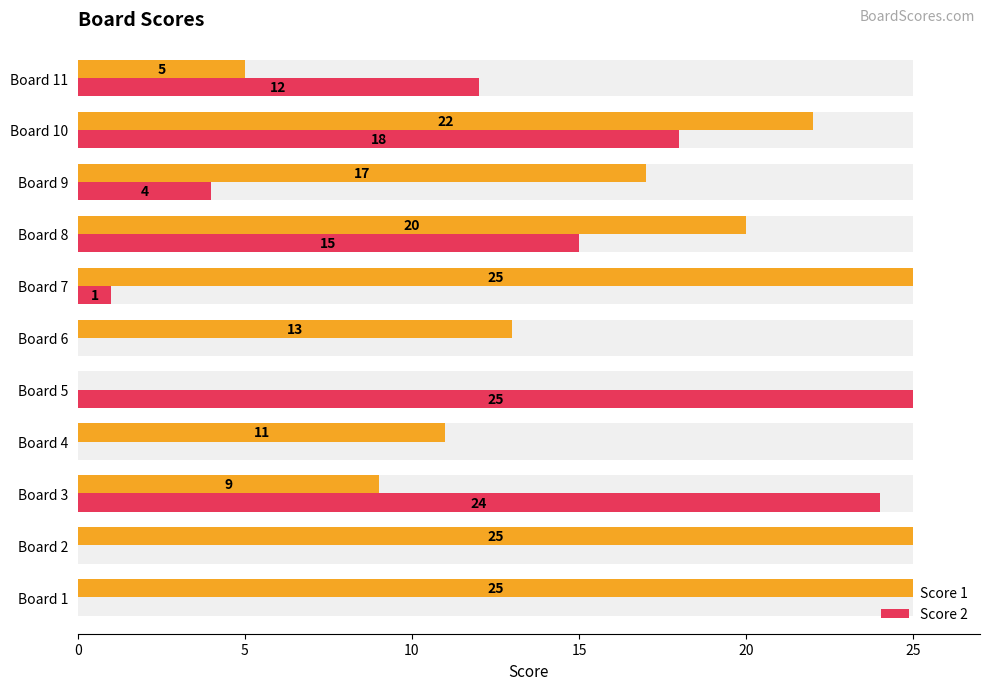

Are the bars grouped side by side (vs. stacked)?

Yes